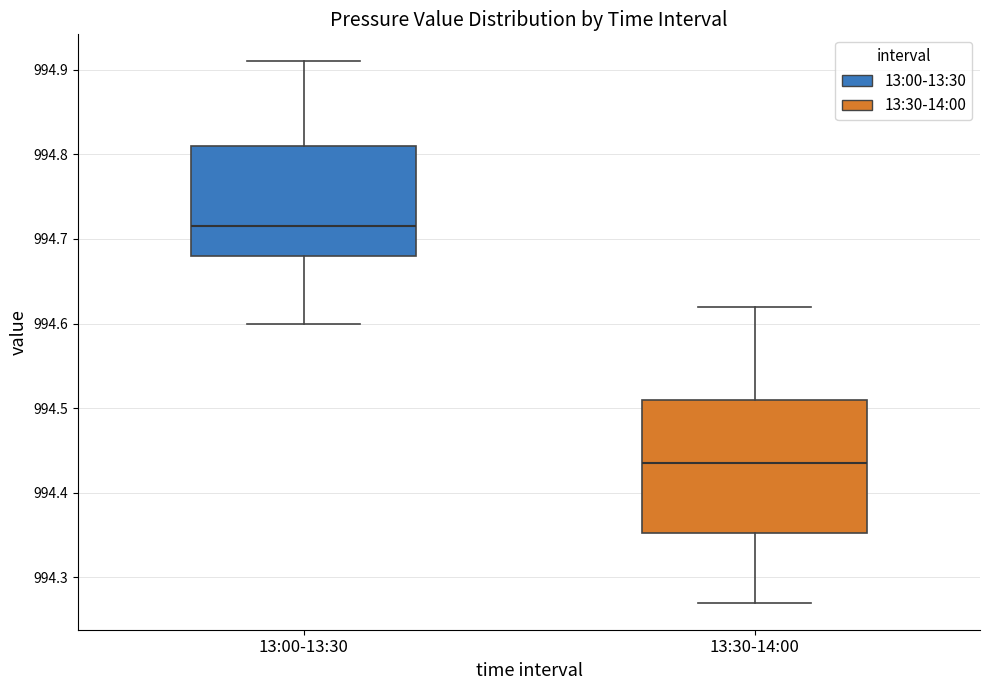

Which box has the lowest median line?

13:30-14:00